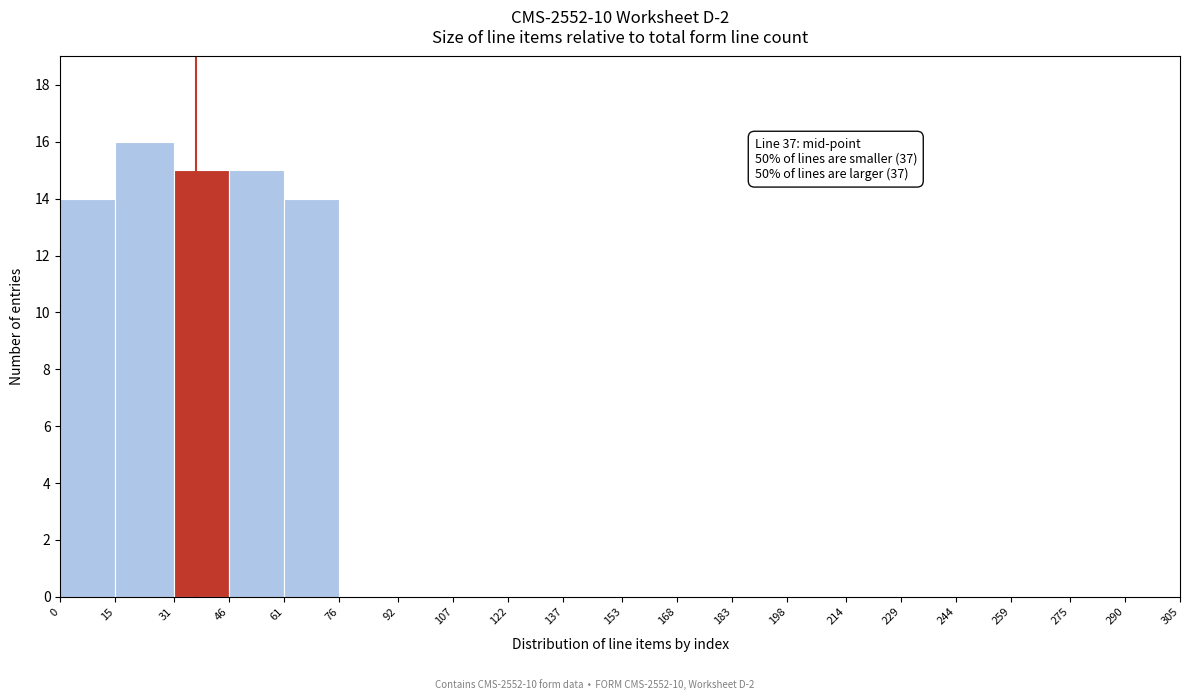

Which range on the x-axis has the tallest bar?

15 to 31